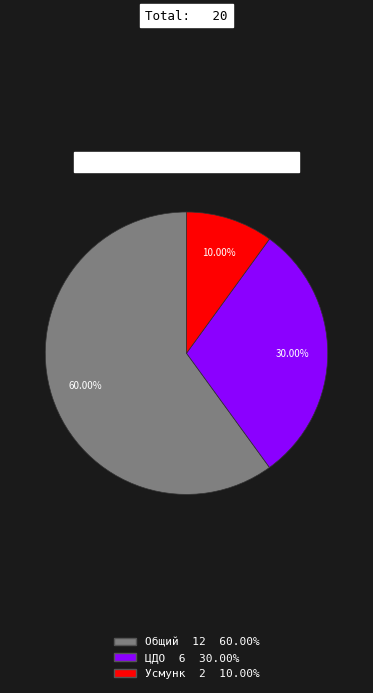

Is ЦДО the majority of the pie?

No